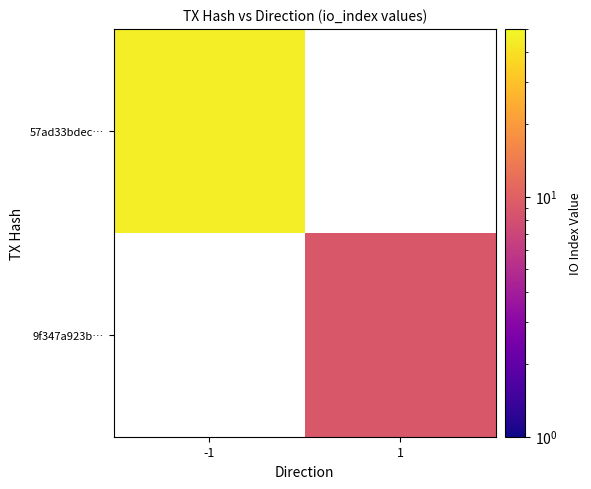

Rank the series by their maximum value, from lowest to highest.

57ad33bdec…, 9f347a923b…